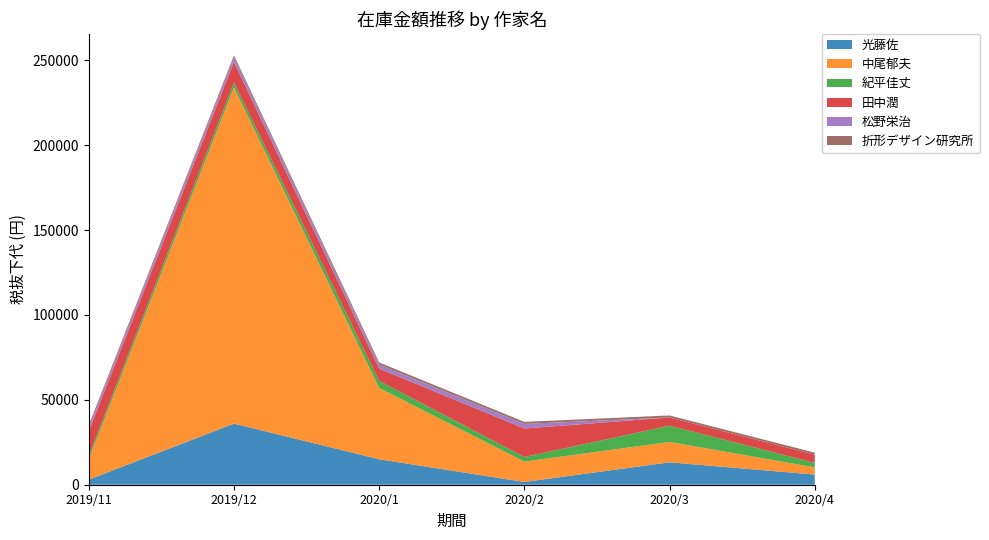

Reading left to right, list all the values displayed in this chart.

光藤佐: 2019/11=3000	2019/12=36000	2020/1=15000	2020/2=1620	2020/3=13200	2020/4=6000
中尾郁夫: 2019/11=12000	2019/12=198000	2020/1=42000	2020/2=12000	2020/3=12000	2020/4=4200
紀平佳丈: 2019/11=2100	2019/12=3000	2020/1=4200	2020/2=2700	2020/3=9600	2020/4=2700
田中潤: 2019/11=14400	2019/12=12000	2020/1=7200	2020/2=16800	2020/3=4800	2020/4=4800
松野栄治: 2019/11=2400	2019/12=2700	2020/1=2400	2020/2=2700	2020/3=0	2020/4=0
折形デザイン研究所: 2019/11=1200	2019/12=1200	2020/1=1200	2020/2=1200	2020/3=1200	2020/4=1200